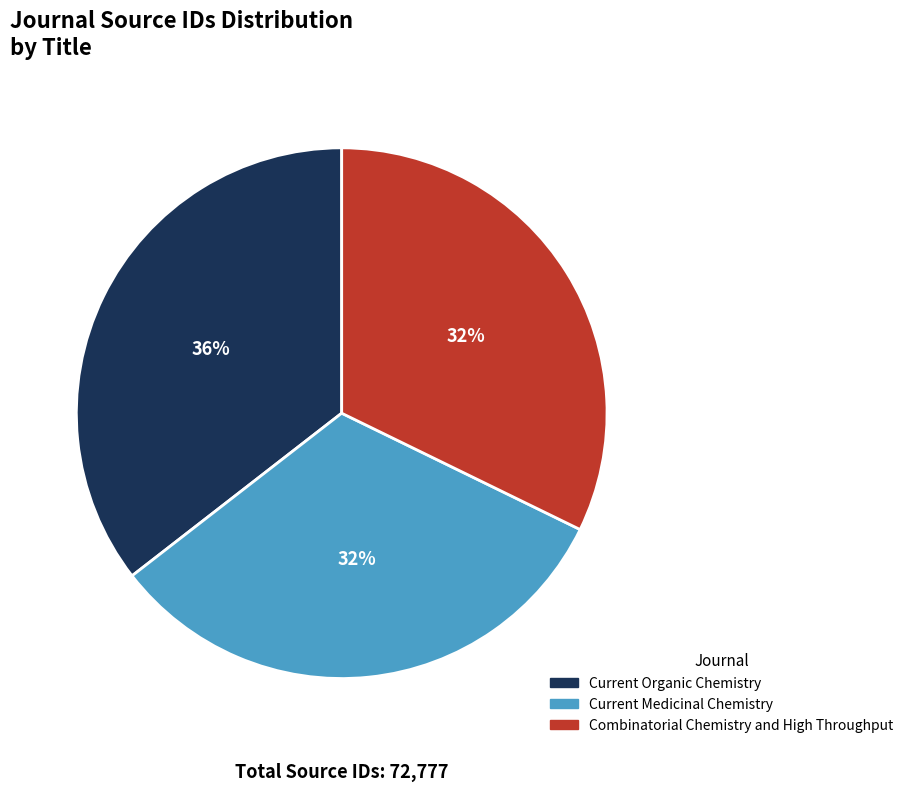

Is it true that Current Medicinal Chemistry is 32% of the pie?

True